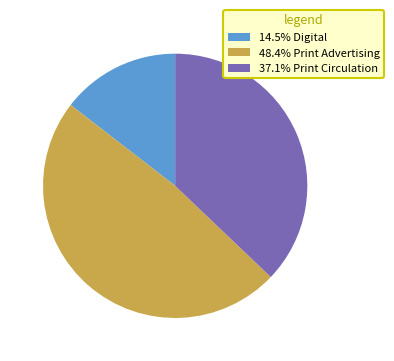

Is the sum of 37.1% Print Circulation and 48.4% Print Advertising greater than half?

Yes